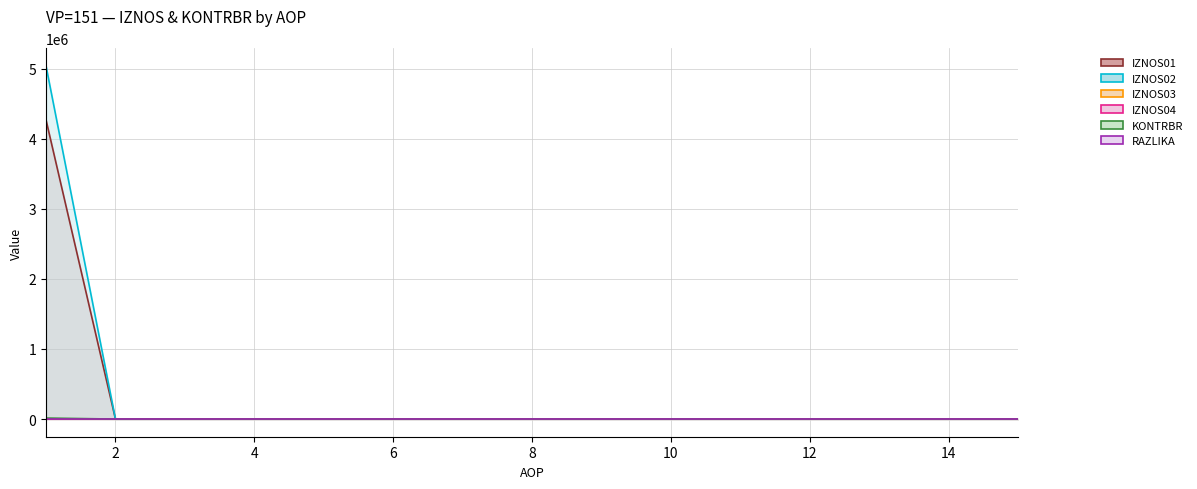

True or false: IZNOS02 has a value of 0.0 at 15.

True